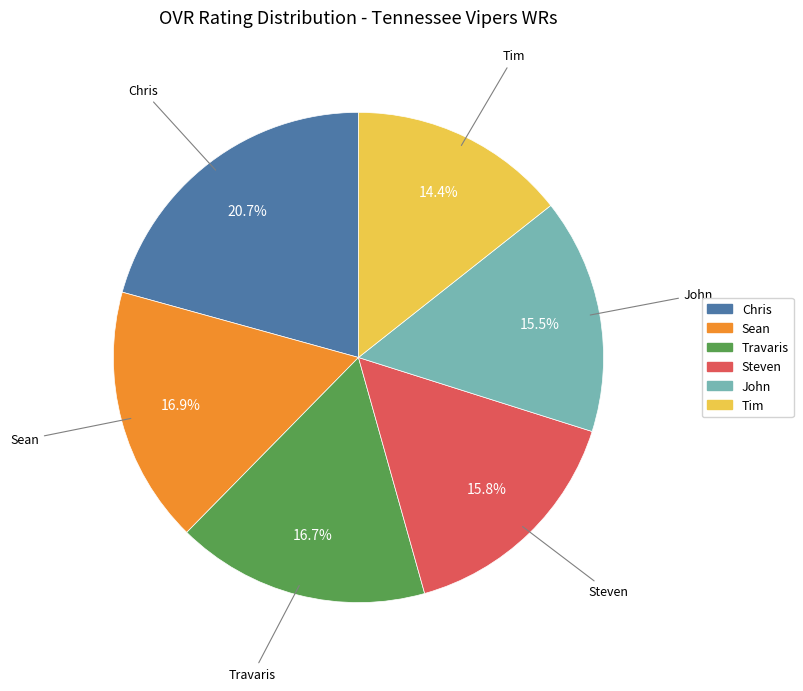

Between Sean and Steven, which is larger?

Sean